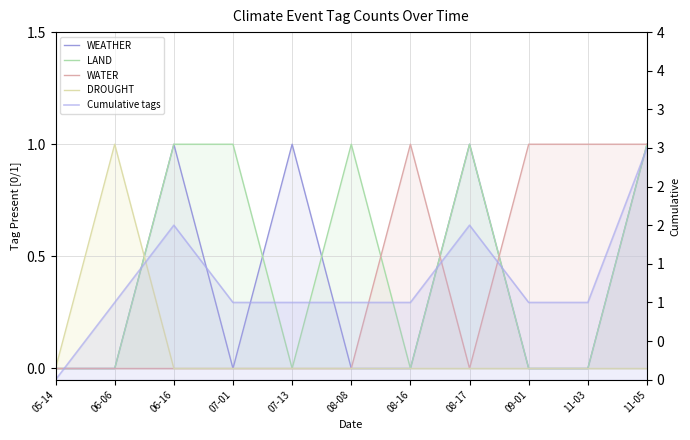

How many interior local peaks does the DROUGHT series have?

1